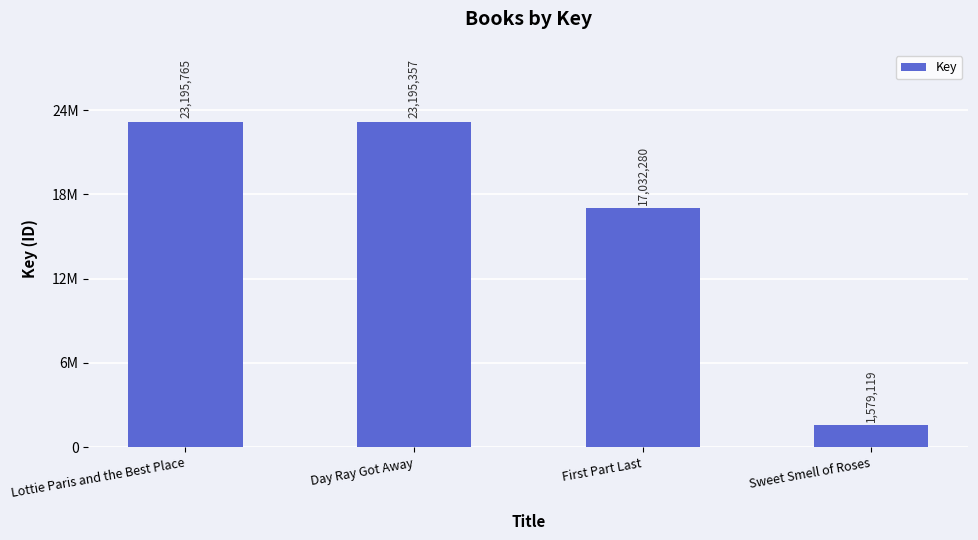

What is the average value?

16250630